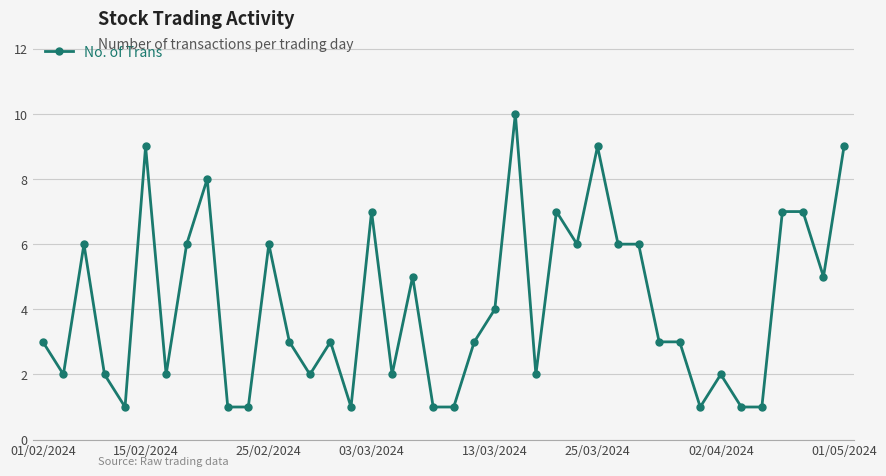

What is the average value?

4